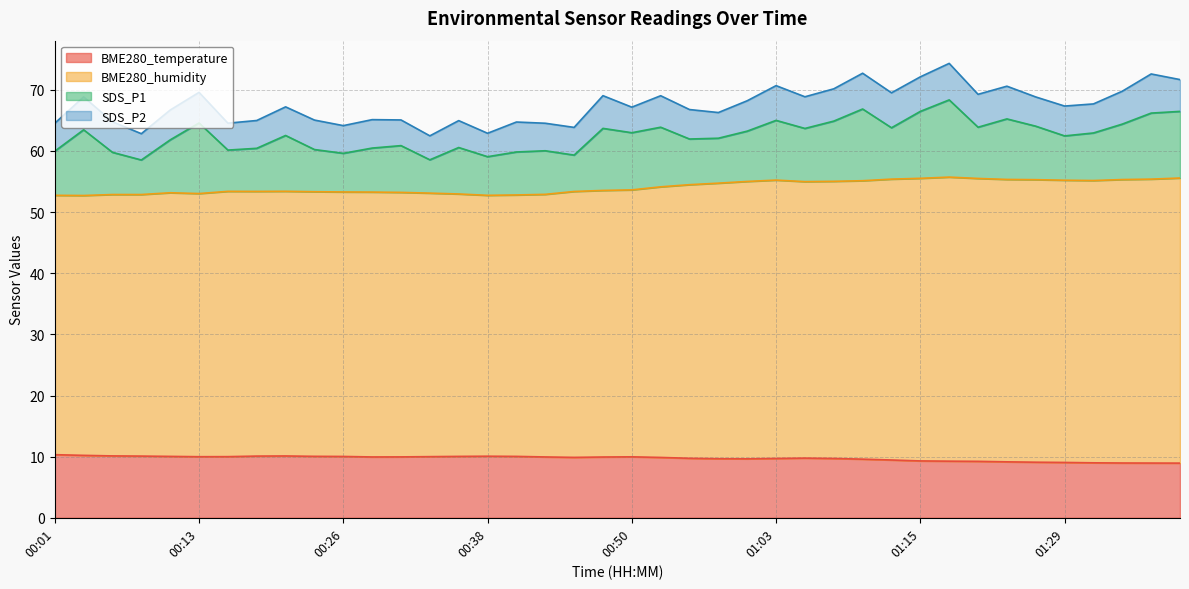

What are all the series names shown in the legend?

BME280_temperature, BME280_humidity, SDS_P1, SDS_P2